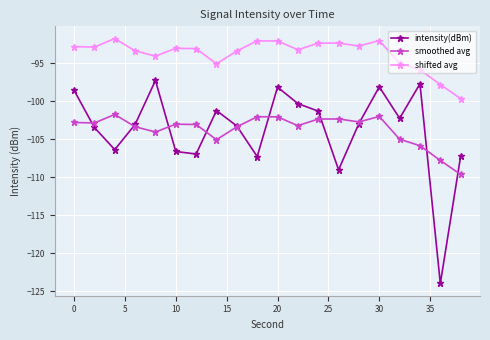

Which series has the largest total across all categories?

shifted avg